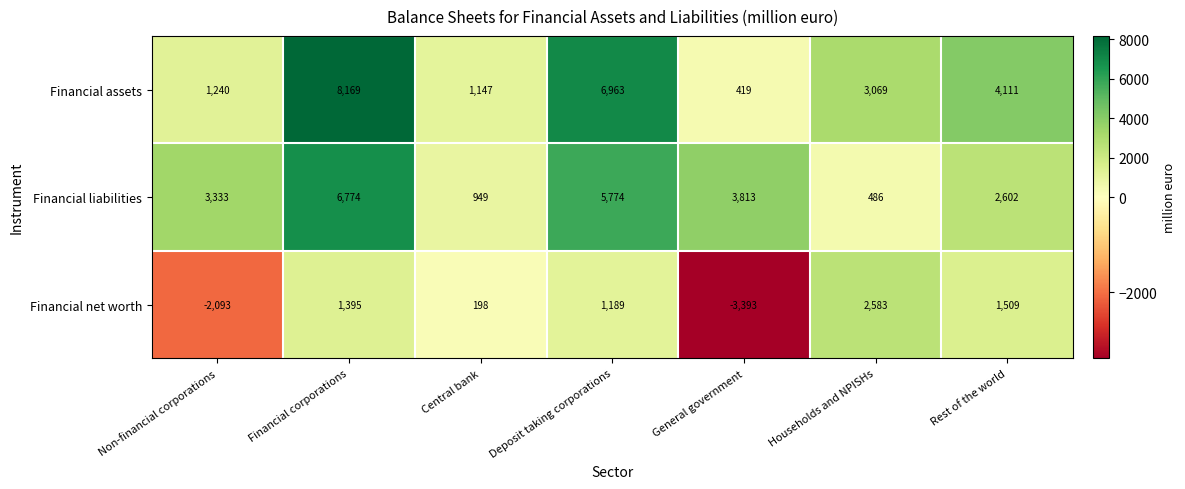

What is the greatest value displayed?

8169